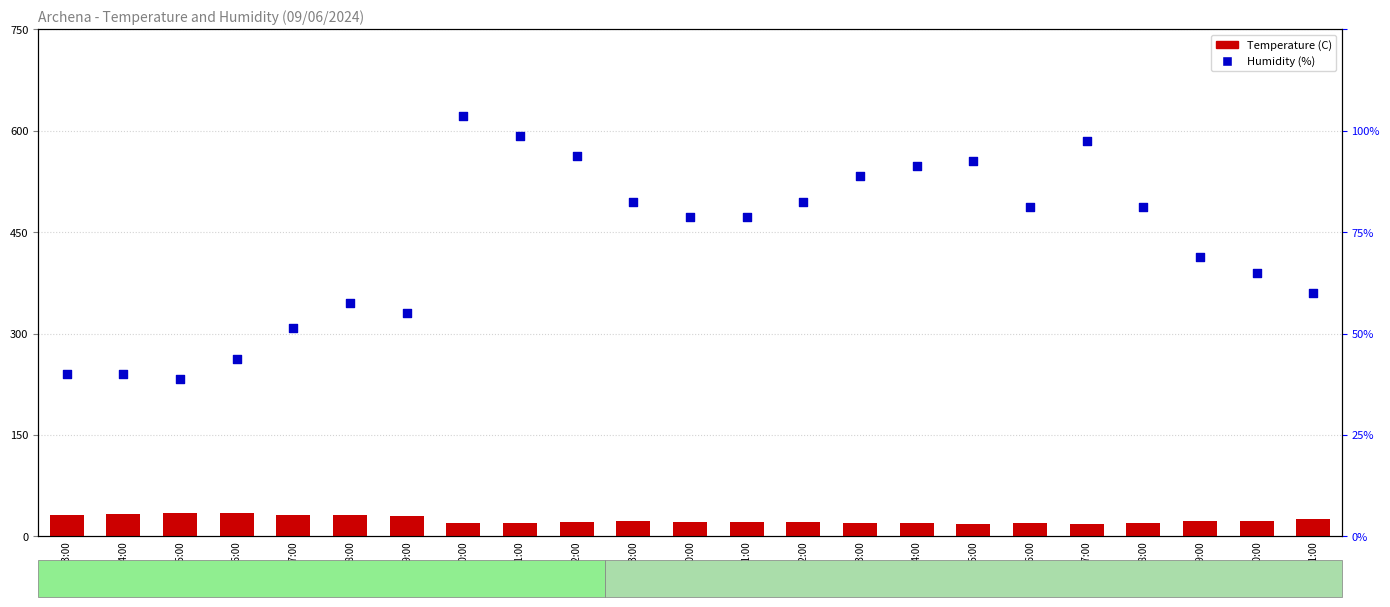

Is the value of Humidity (%) at 03:00 greater than the value of Temperature (C) at 18:00?

Yes